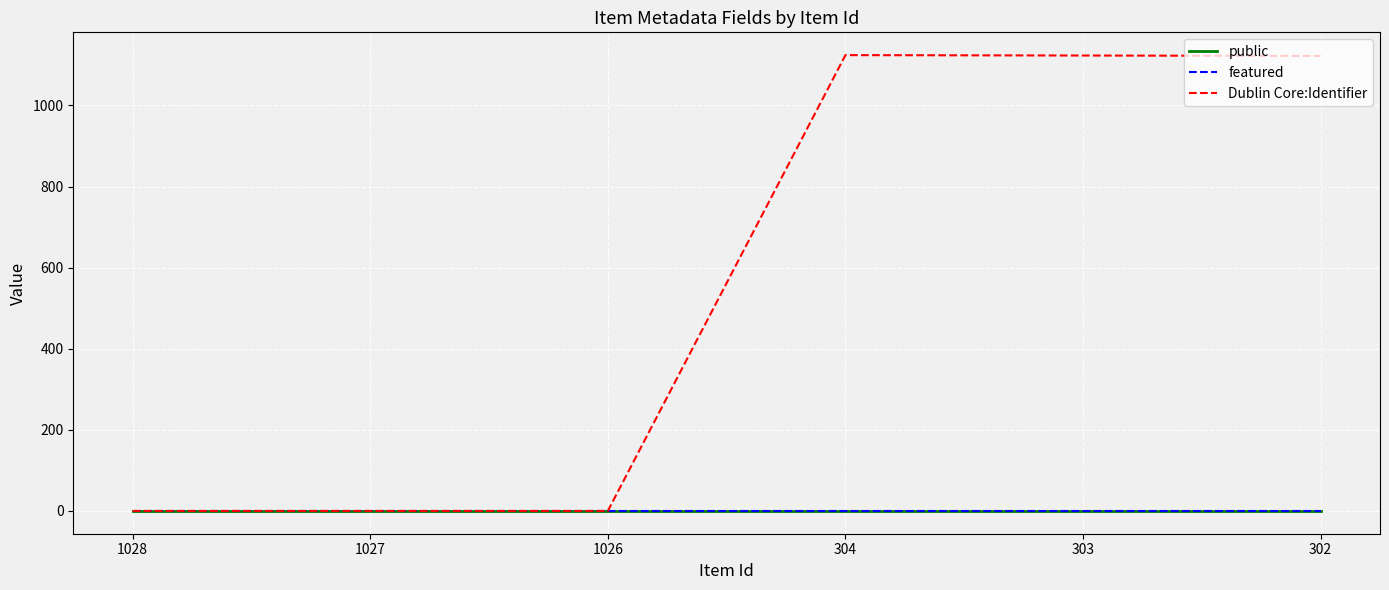

Where does the Dublin Core:Identifier series first go above 1122?

304